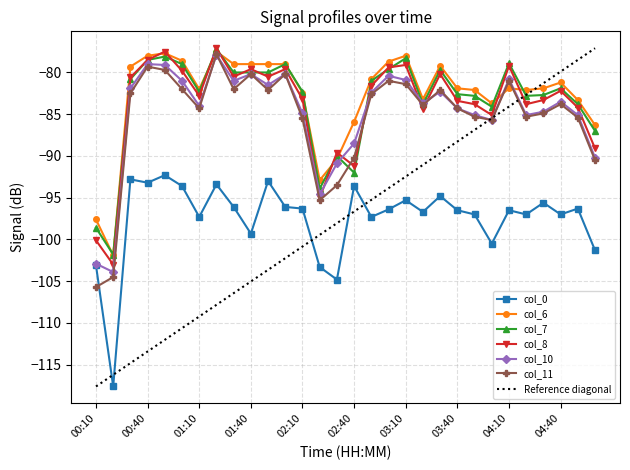

How many intersections are there between col_8 and col_6?

8